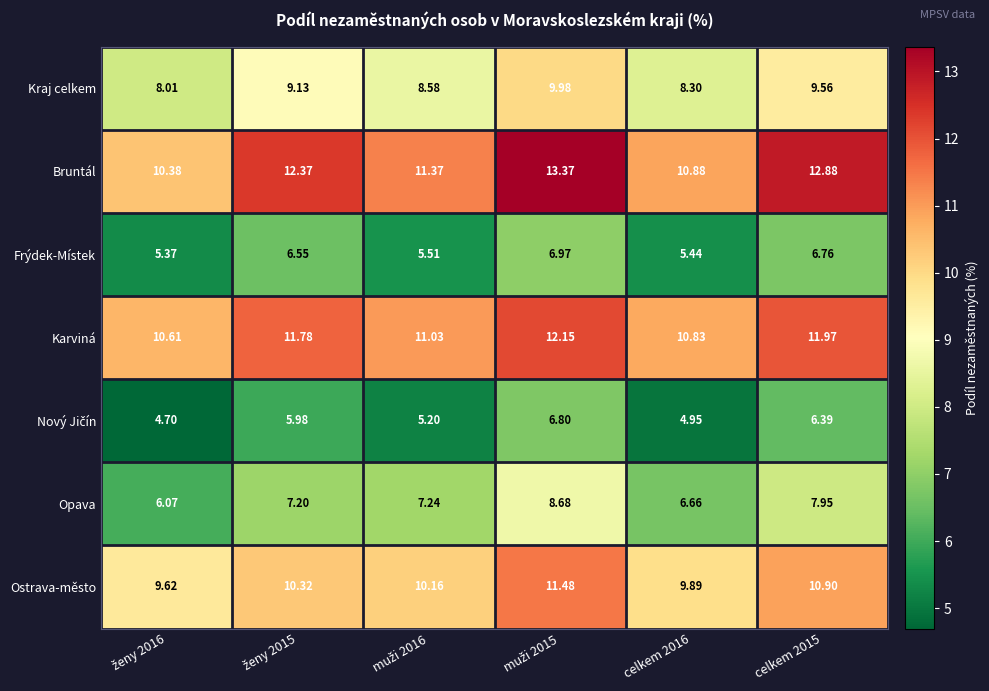

Which series has the widest spread of values?

Bruntál